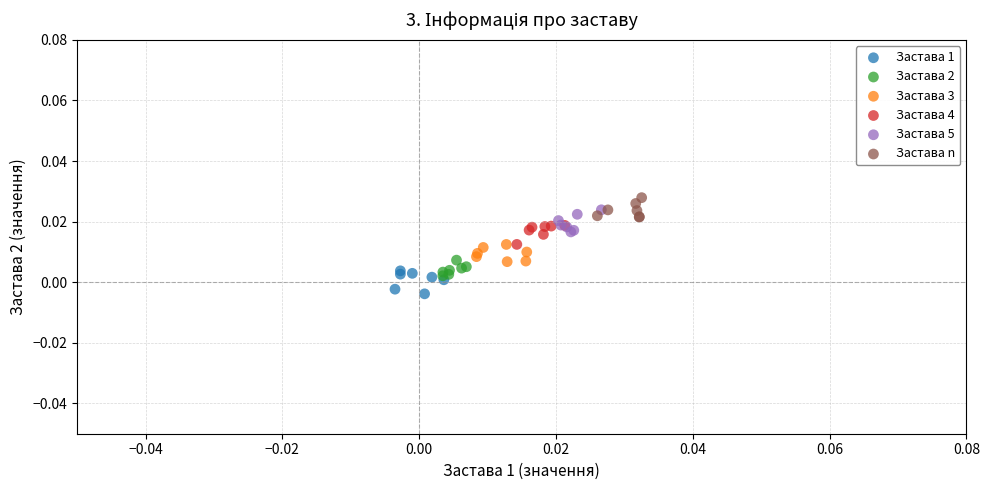

Which series contains the lowest Y value?

Застава 1